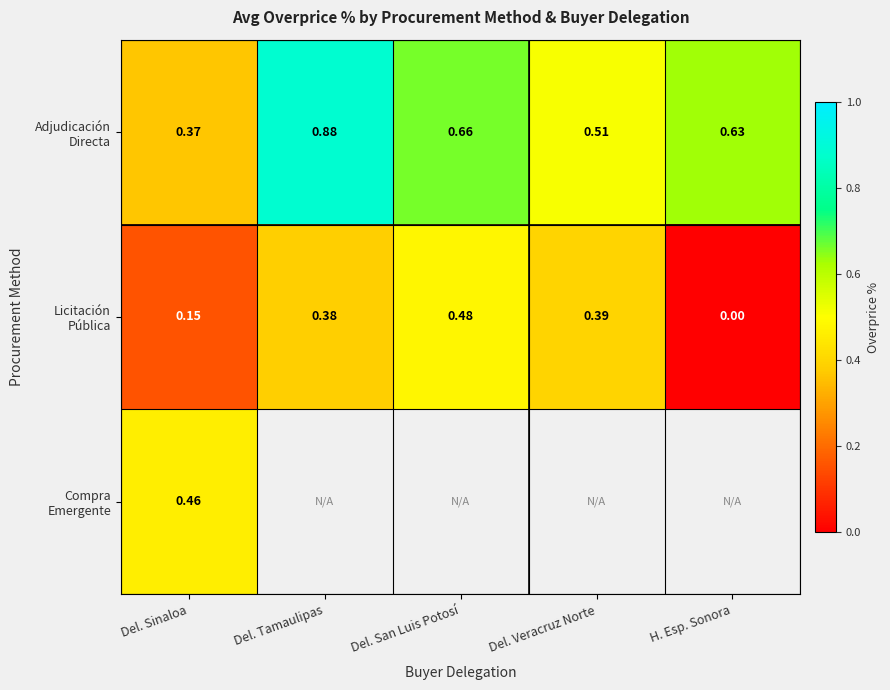

What is the difference between the second highest and second lowest values in the Adjudicación Directa series?

0.2